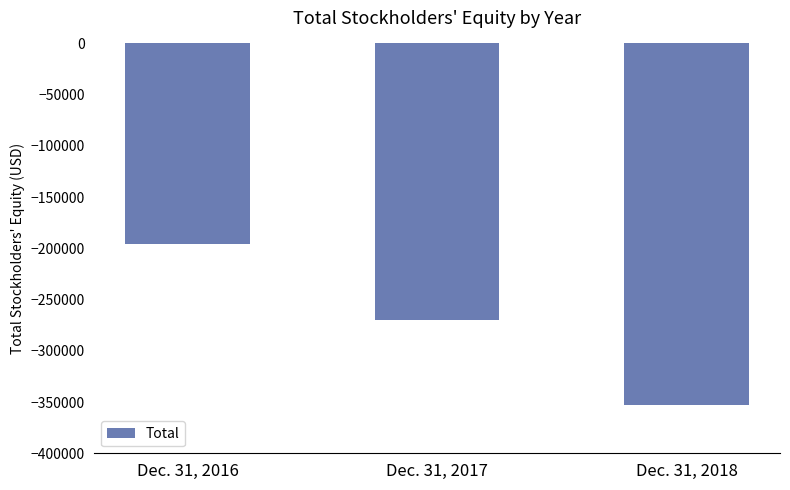

What is the greatest value displayed?

-196176